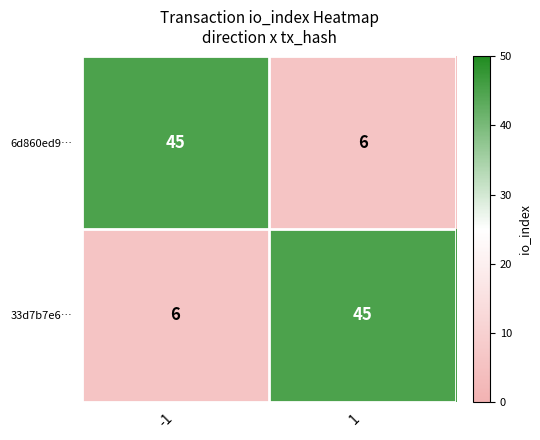

At 1, list the series in order from smallest to largest.

6d860ed9…, 33d7b7e6…